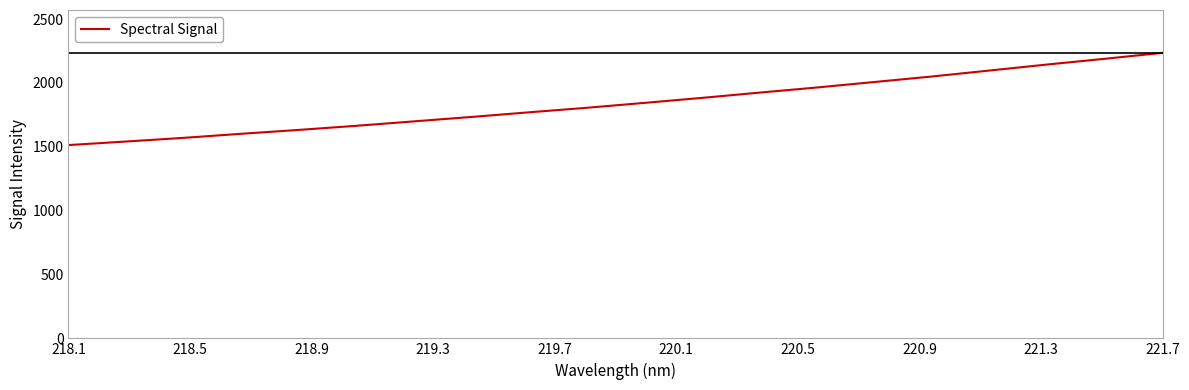

Reading left to right, list all the values displayed in this chart.

1513.2	1541.0	1569.7	1601.5	1631.9	1664.1	1698.8	1733.4	1769.9	1805.2	1843.5	1882.7	1924.0	1964.2	2007.2	2050.3	2097.2	2144.0	2188.9	2235.3